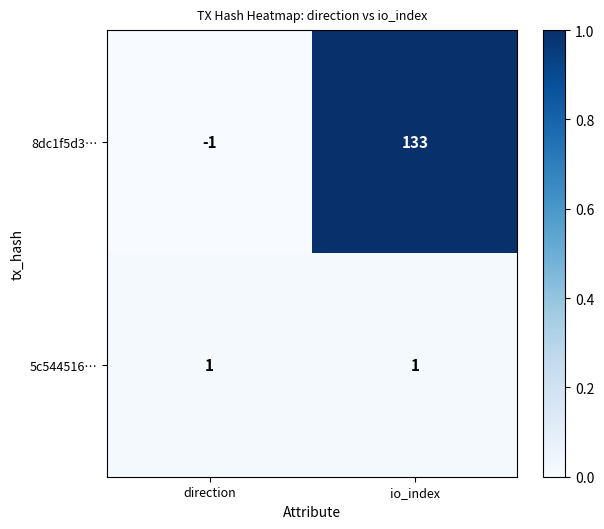

List the series in order of their overall mean, highest first.

8dc1f5d3…, 5c544516…